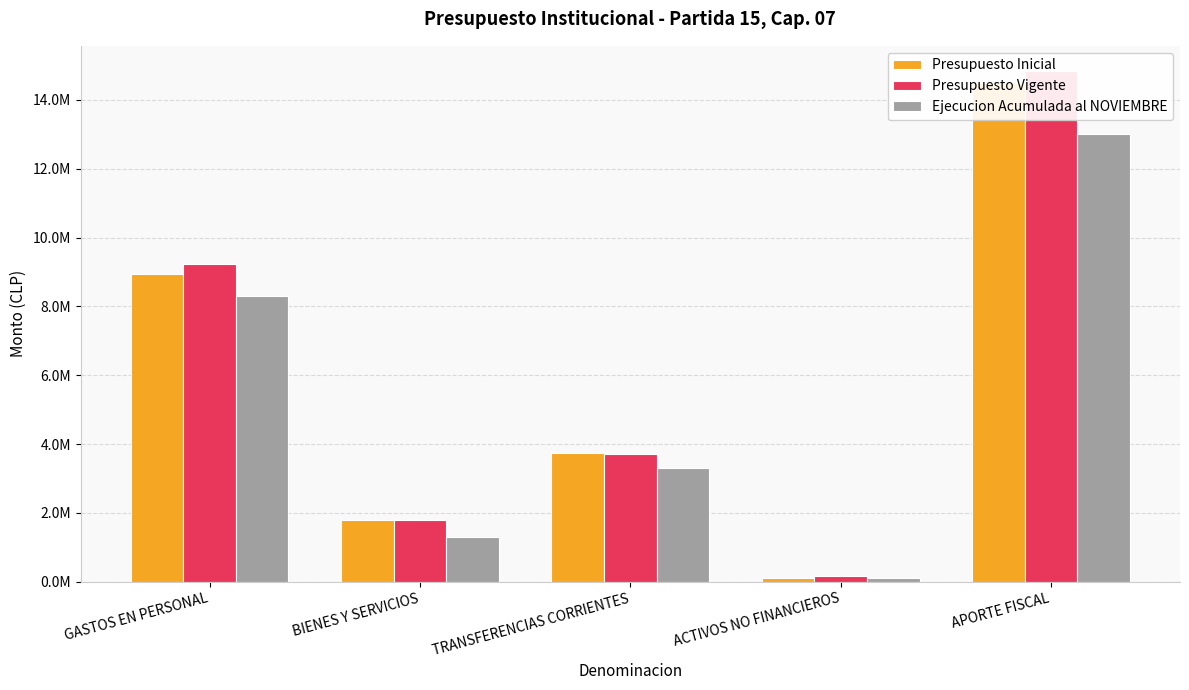

Reading left to right, transcribe all the data shown in this chart.

Presupuesto Inicial: GASTOS EN PERSONAL=8954052	BIENES Y SERVICIOS=1798971	TRANSFERENCIAS CORRIENTES=3728116	ACTIVOS NO FINANCIEROS=103952	APORTE FISCAL=14501696
Presupuesto Vigente: GASTOS EN PERSONAL=9229468	BIENES Y SERVICIOS=1805861	TRANSFERENCIAS CORRIENTES=3710843	ACTIVOS NO FINANCIEROS=164288	APORTE FISCAL=14827065
Ejecucion Acumulada al NOVIEMBRE: GASTOS EN PERSONAL=8289202	BIENES Y SERVICIOS=1312469	TRANSFERENCIAS CORRIENTES=3313873	ACTIVOS NO FINANCIEROS=98508	APORTE FISCAL=13020000